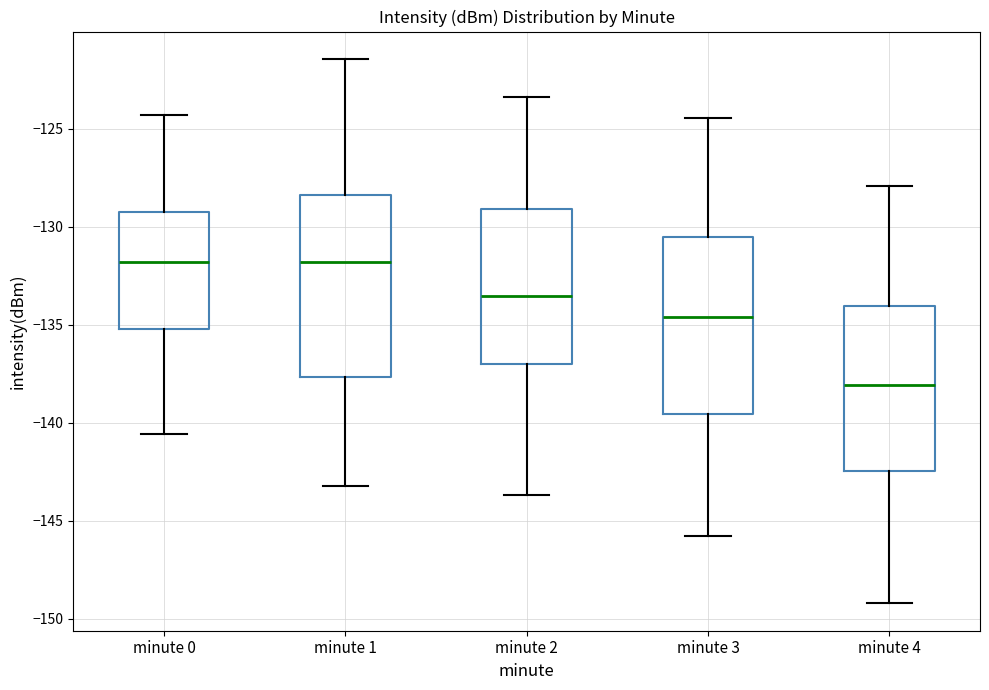

Reading left to right, read every box against the y-axis: the position of its median line, the range the box covers, and the ends of its whiskers. The values are not printed on the chart, so give them approximately, as read against the axis.

minute 0: median -132.0, box -135.0 to -129.5, whiskers -140.5 to -124.5
minute 1: median -132.0, box -137.5 to -128.5, whiskers -143.0 to -121.5
minute 2: median -133.5, box -137.0 to -129.0, whiskers -143.5 to -123.5
minute 3: median -134.5, box -139.5 to -130.5, whiskers -146.0 to -124.5
minute 4: median -138.0, box -142.5 to -134.0, whiskers -149.0 to -128.0